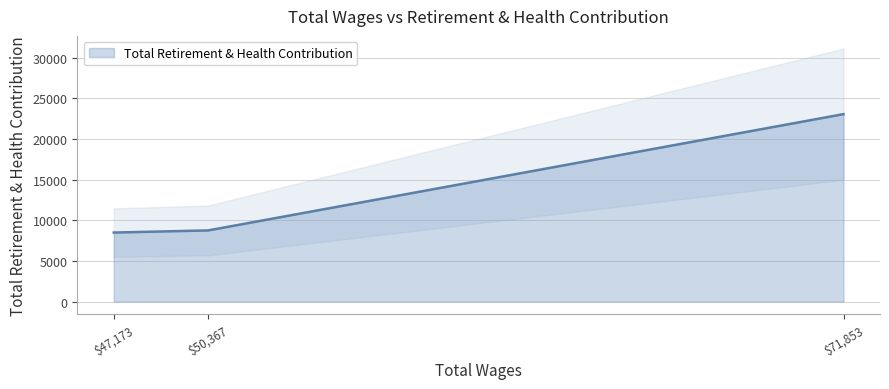

At which label does Total Retirement & Health Contribution reach its peak?

$71,853